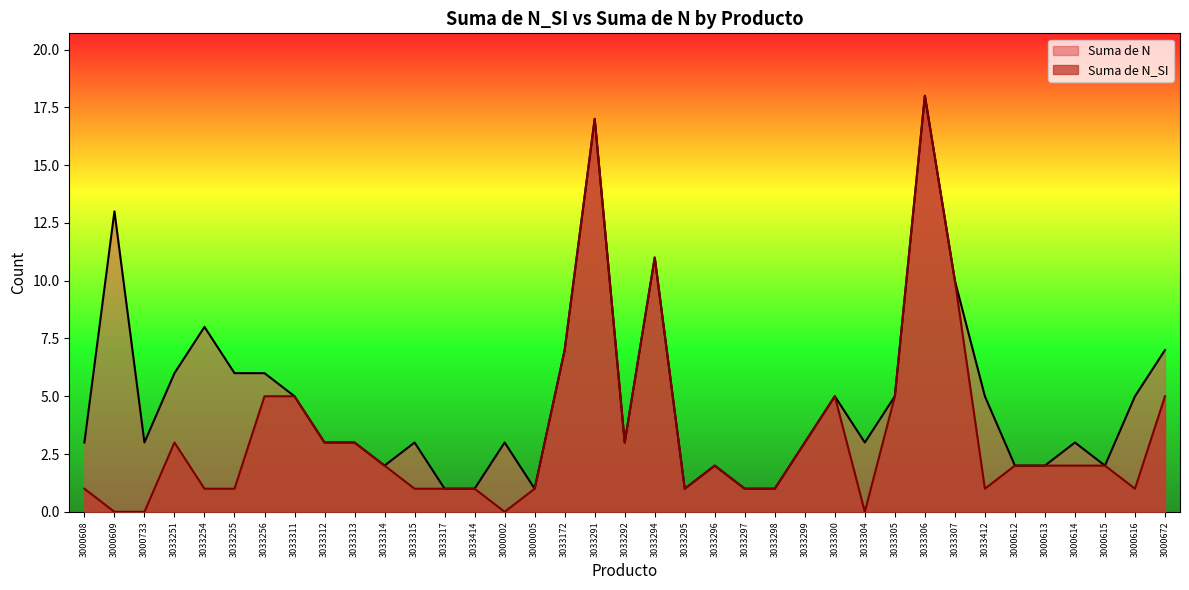

Rank the series by their average value, from lowest to highest.

Suma de N_SI, Suma de N